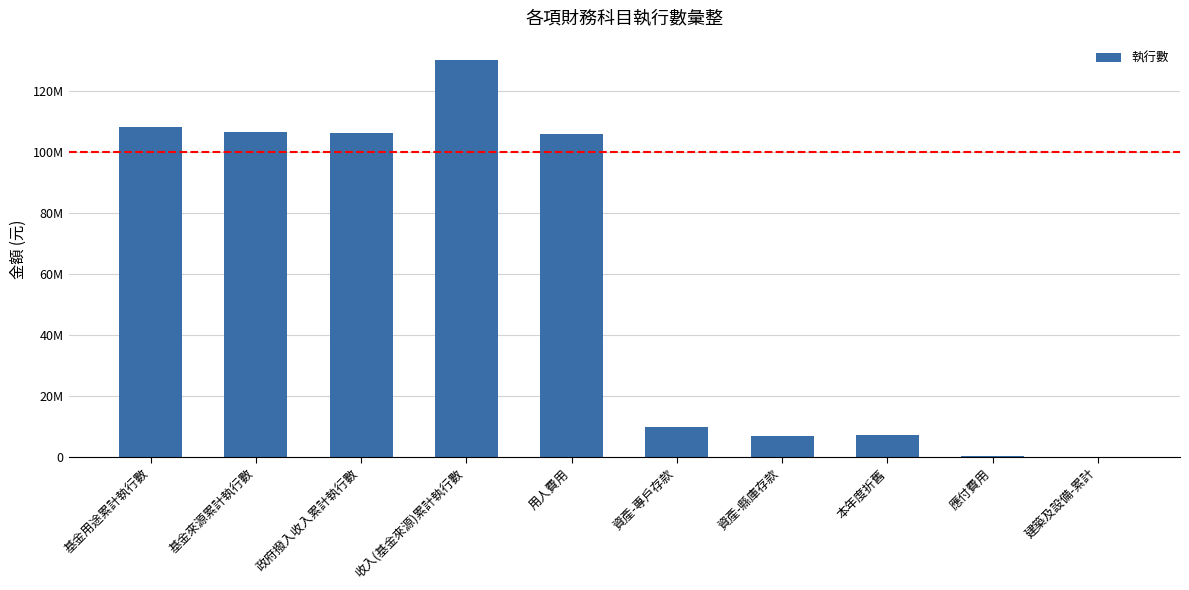

Is it true that the value at 資產-縣庫存款 is 3430568?

False